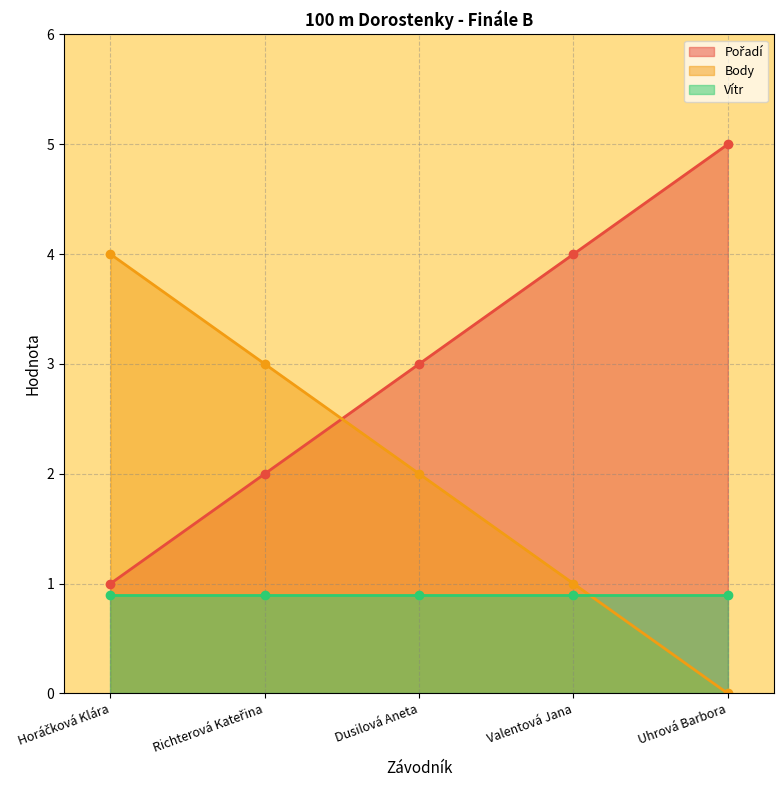

The value of Pořadí at Valentová Jana is 6. True or false?

False